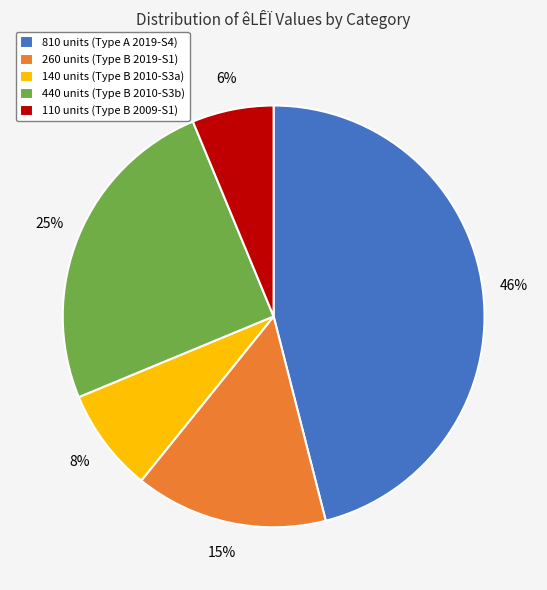

What is the ratio of the value at 440 units (Type B 2010-S3b) to the value at 810 units (Type A 2019-S4)?

0.5